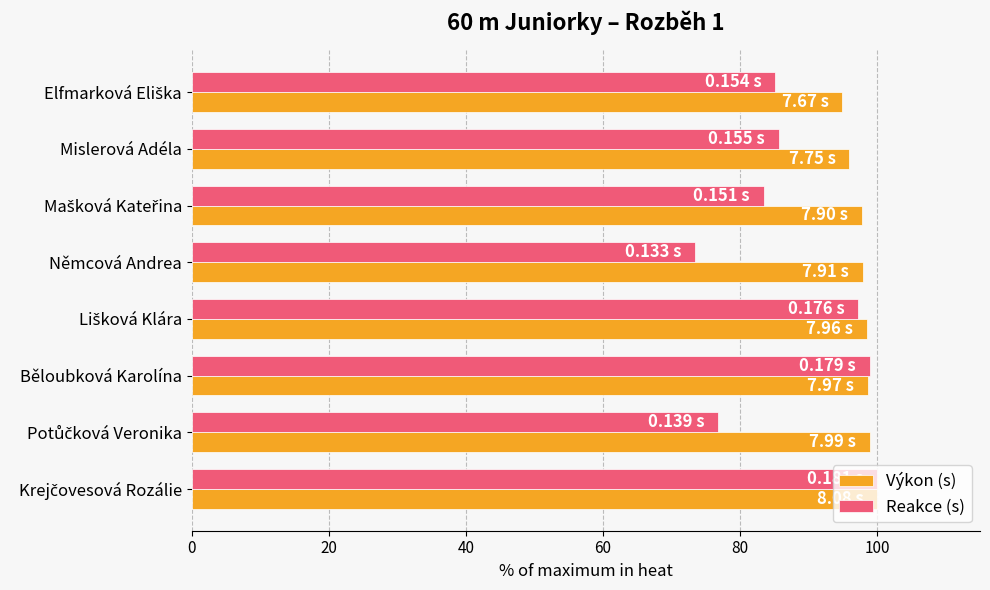

What is the total value across all series at Běloubková Karolína?

197.5